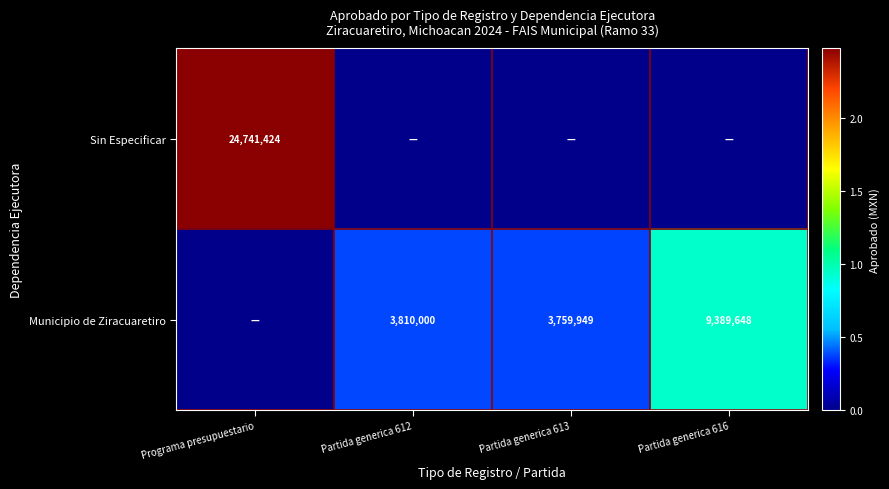

At which label is Municipio de Ziracuaretiro closest to 4694824?

Partida generica 612